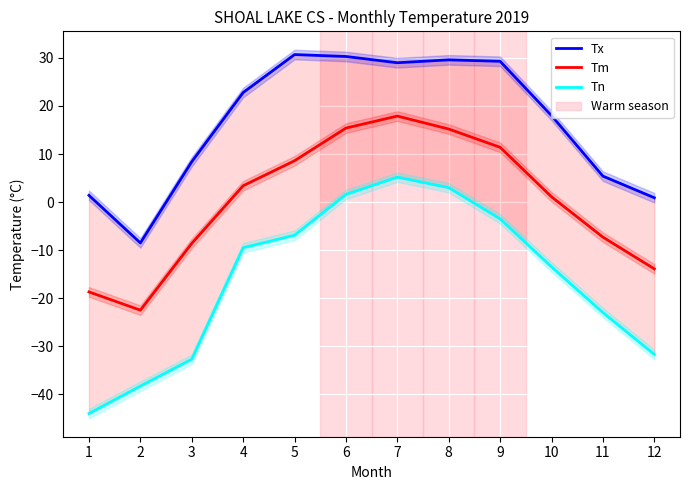

How many interior local valleys does the Tm series have?

1